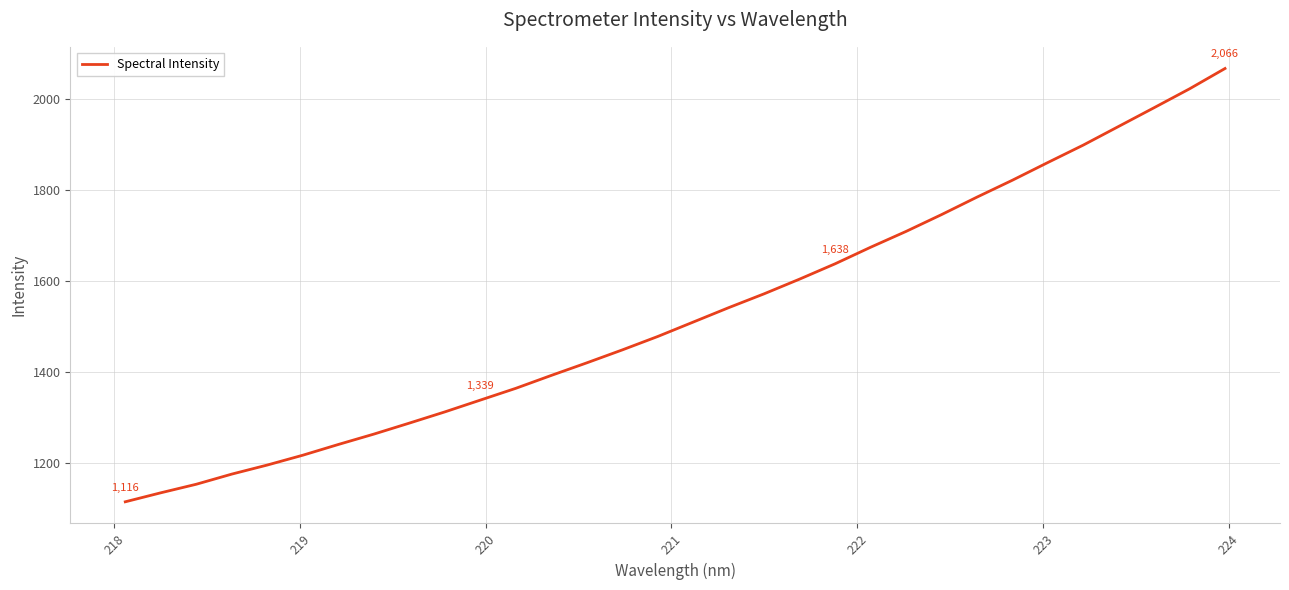

What is the difference between the maximum and minimum values?

950.4